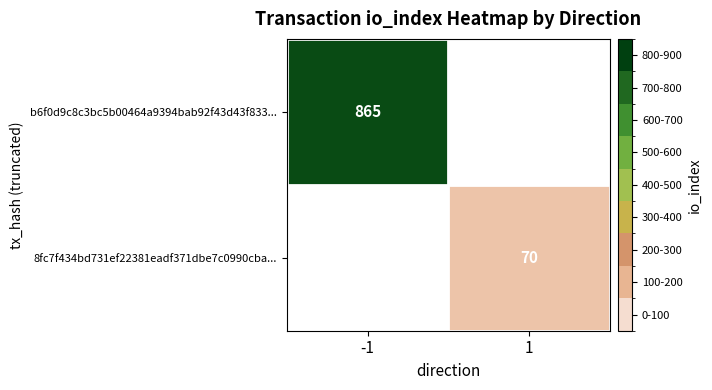

The b6f0d9c8c3bc5b00464a9394bab92f43d43f833... series shows 426 at -1. True or false?

False